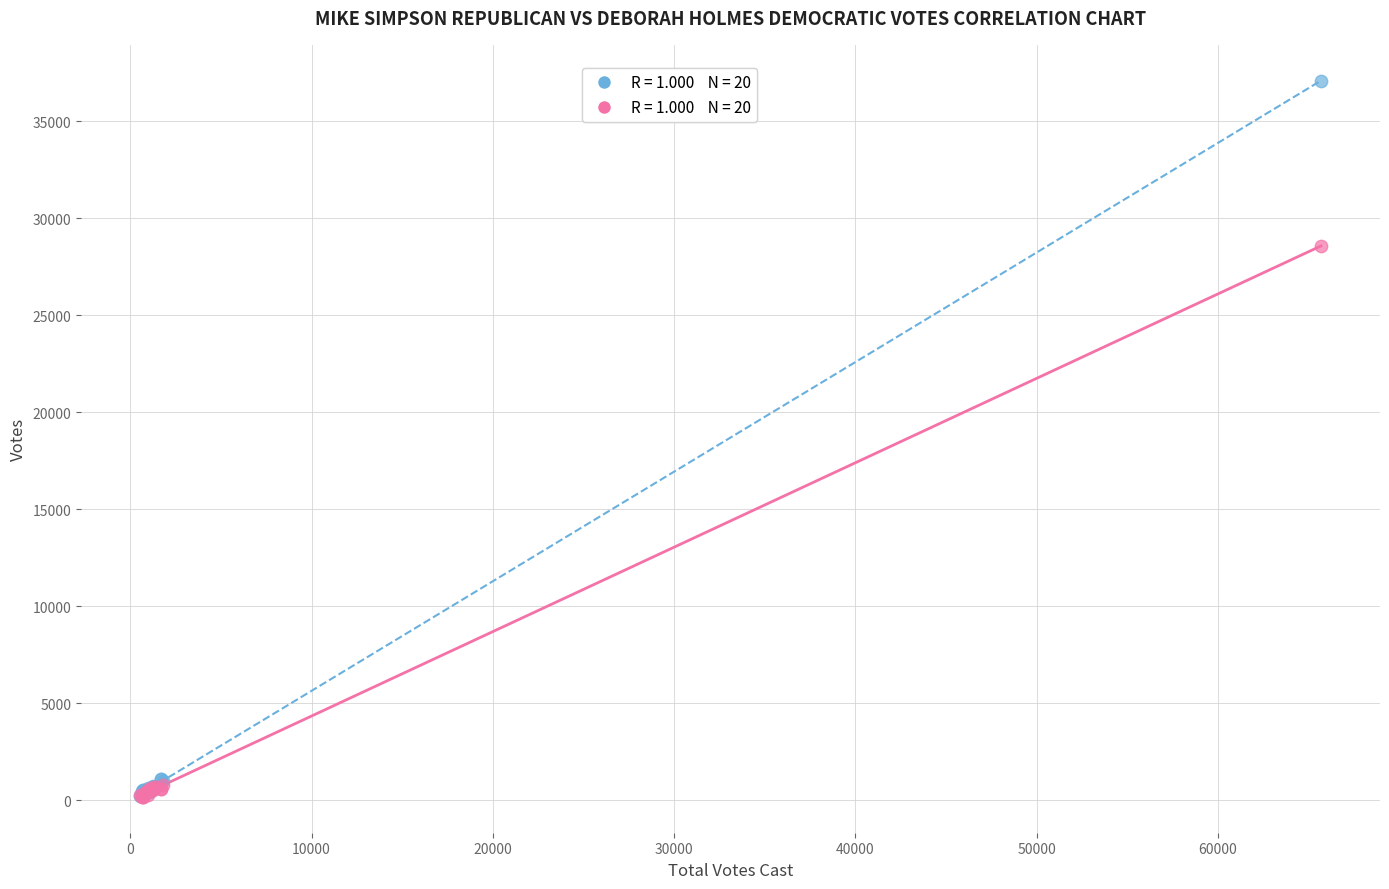

Across all series, what Y value is closest to 18638?

28577